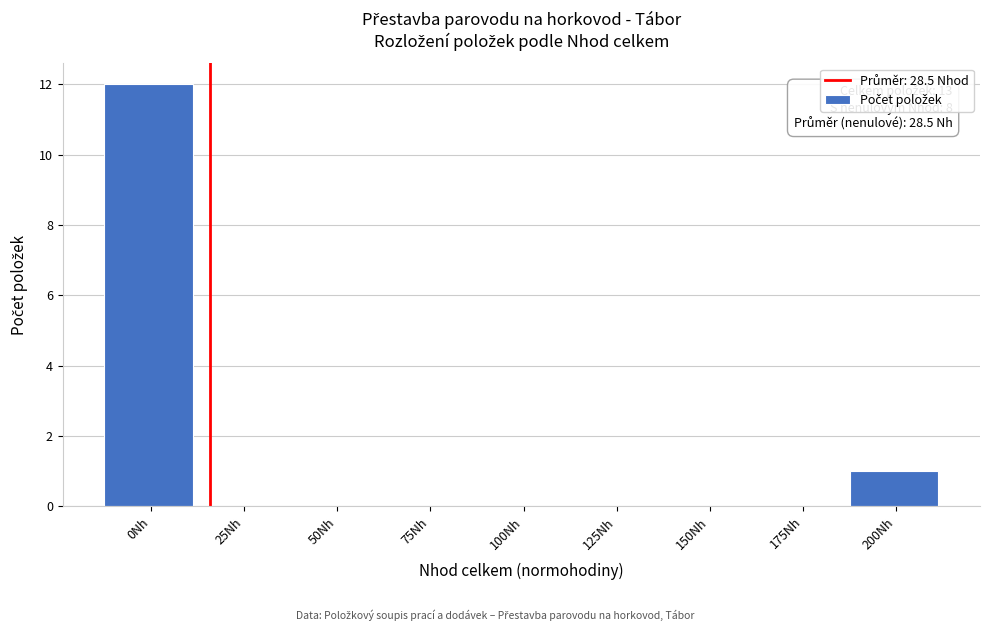

Reading left to right, list all the values displayed in this chart.

0Nh=12	25Nh=0	50Nh=0	75Nh=0	100Nh=0	125Nh=0	150Nh=0	175Nh=0	200Nh=1